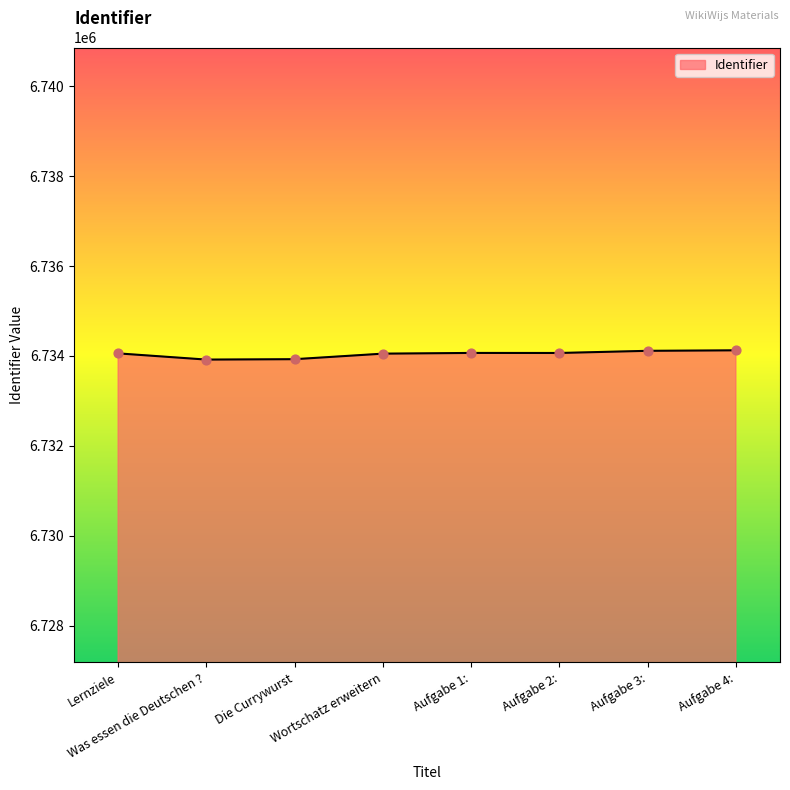

What is the ratio of the value at Aufgabe 4: to the value at Was essen die Deutschen ??

1.0